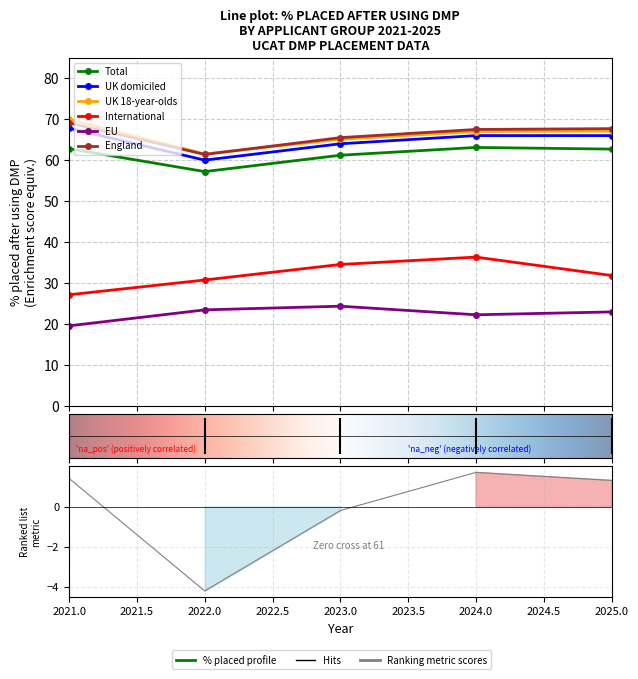

Is the value of International at 2021 greater than the value of UK 18-year-olds at 2021?

No